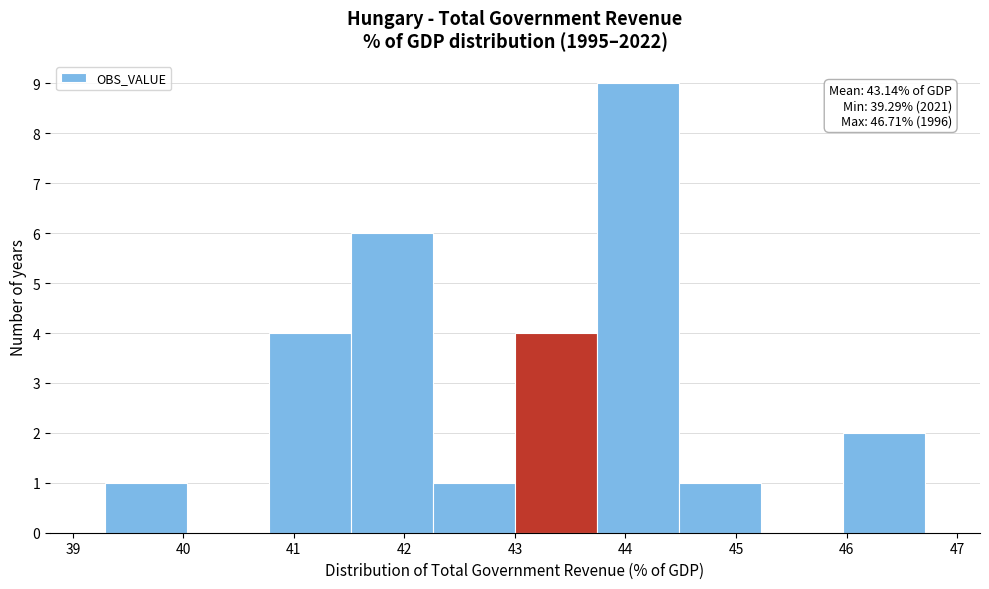

Over which range of the x-axis is the bar tallest?

43.7 to 44.5